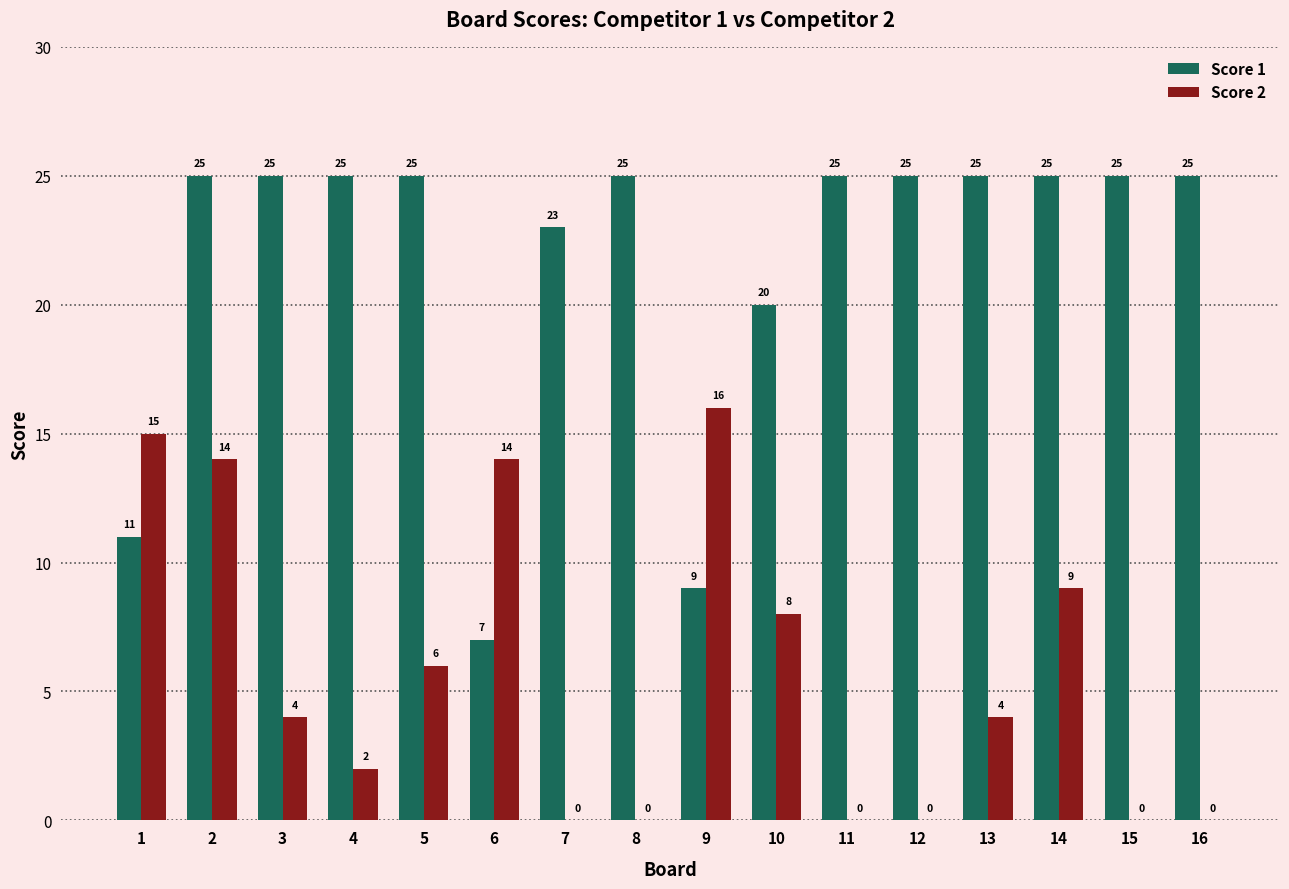

Count the number of data series in this chart.

2